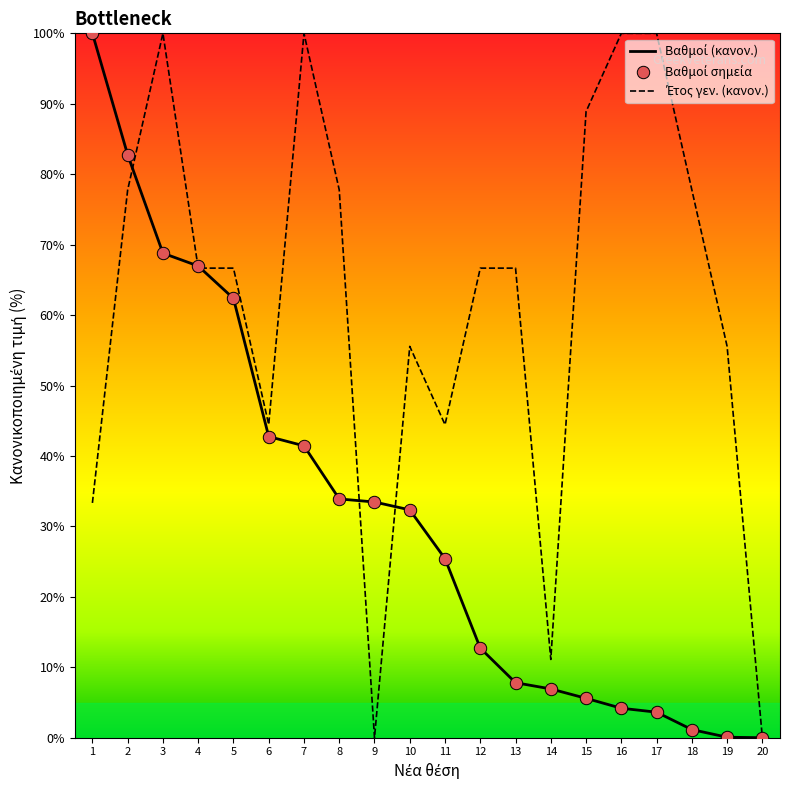

At how many categories does at least one series exceed 55?

15